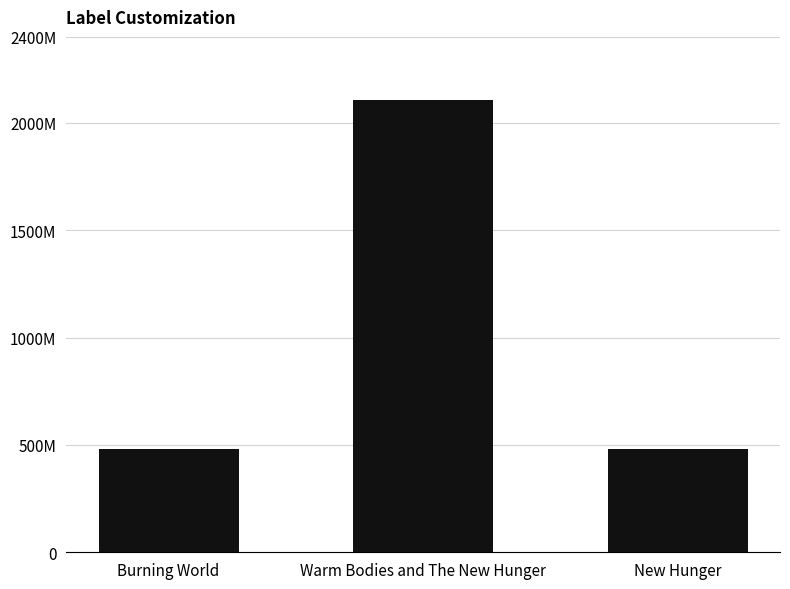

Count the number of data series in this chart.

1